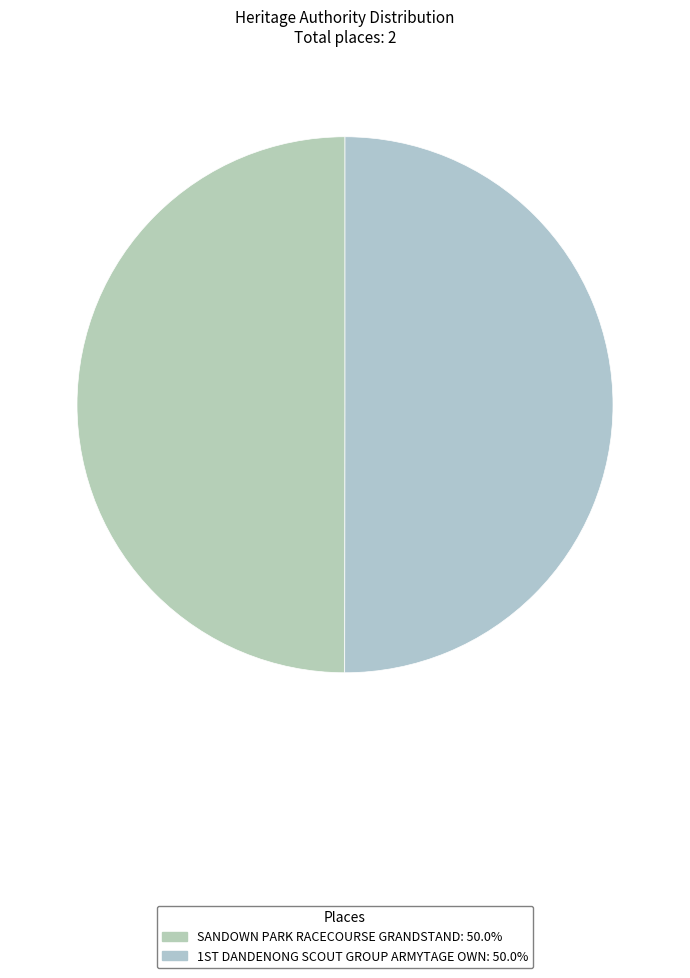

How many segments does this pie chart have?

2